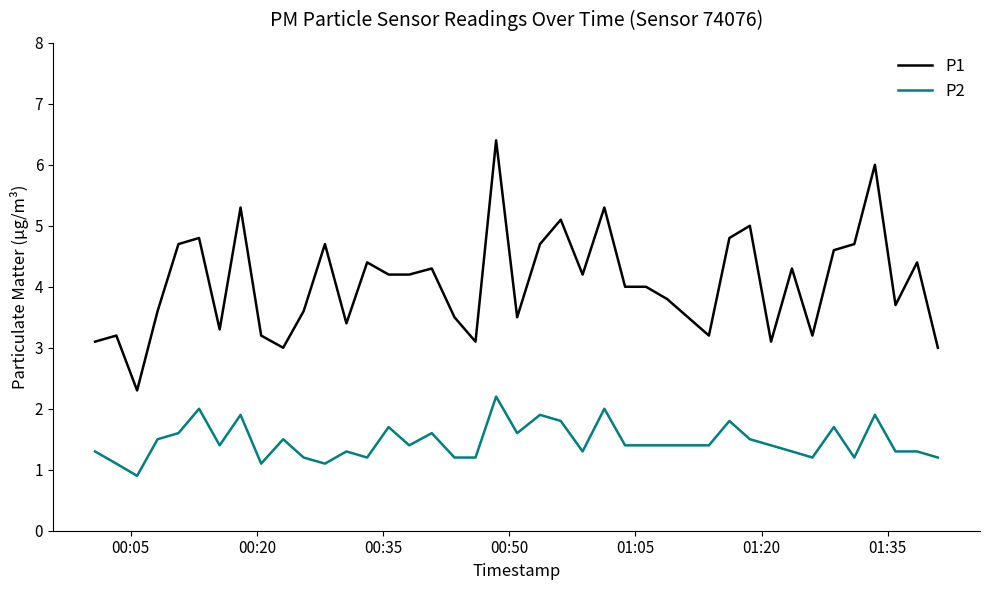

What is the minimum value shown in the chart?

0.9